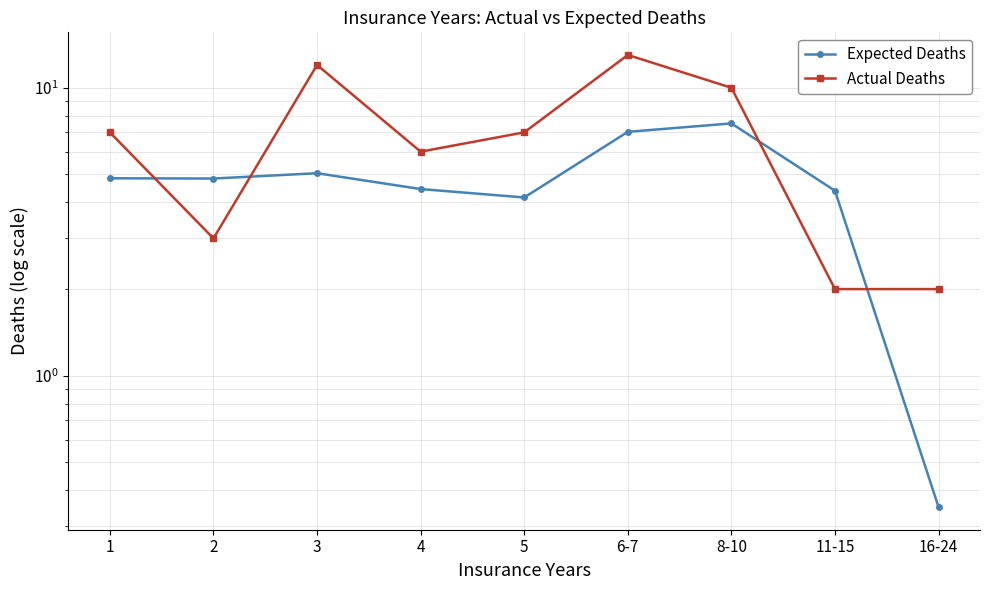

The Actual Deaths series shows 10.0 at 8-10. True or false?

True